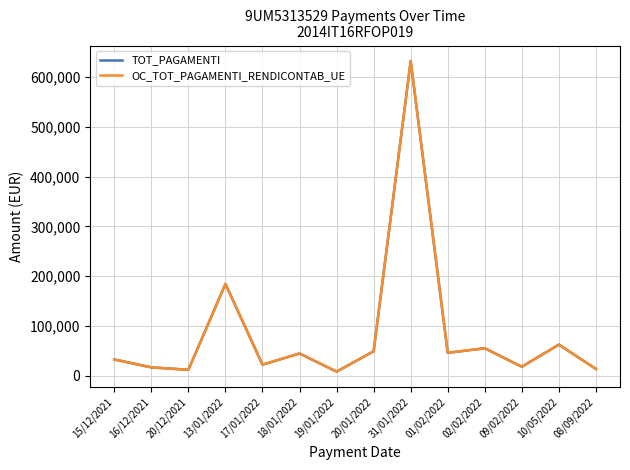

True or false: OC_TOT_PAGAMENTI_RENDICONTAB_UE has a value of 4327.8 at 16/12/2021.

False